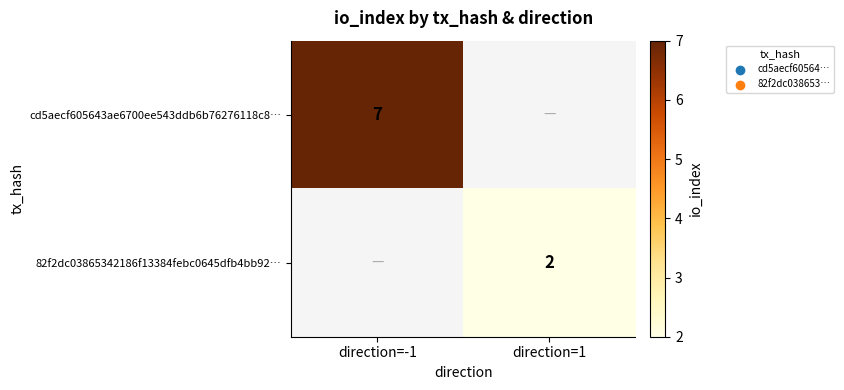

Is it true that 82f2dc03865342186f13384febc0645dfb4bb92… equals 3 at direction=1?

False